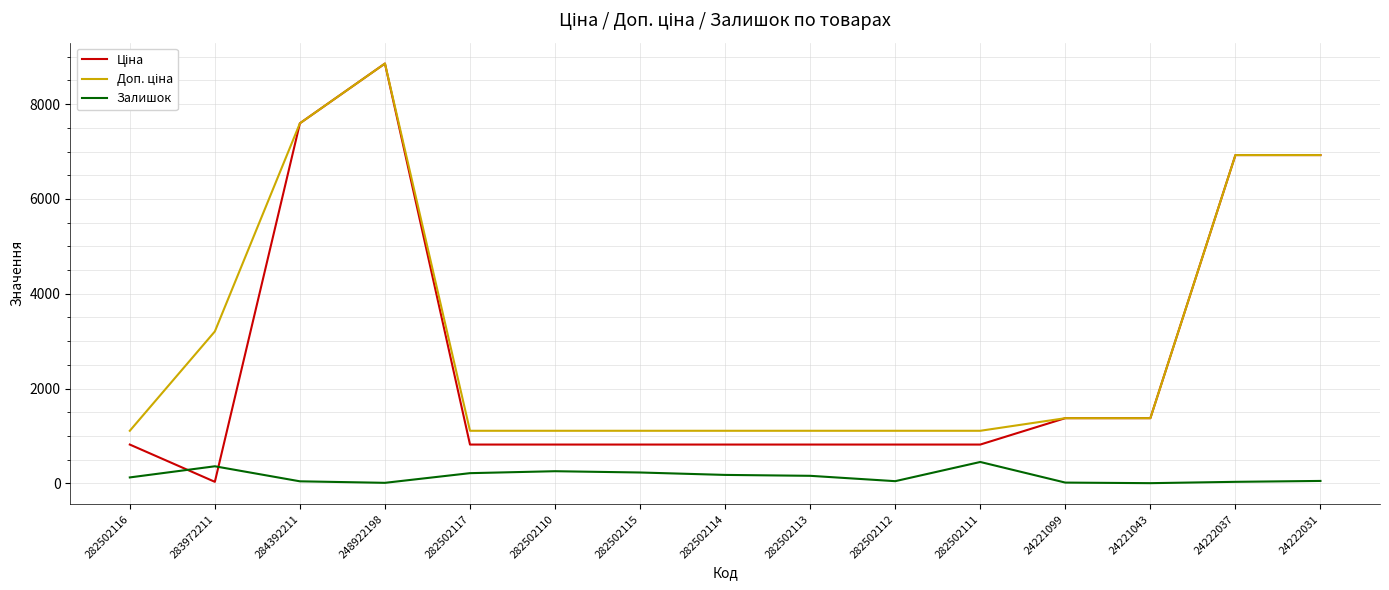

The Залишок series shows 178.0 at 282502114. True or false?

True